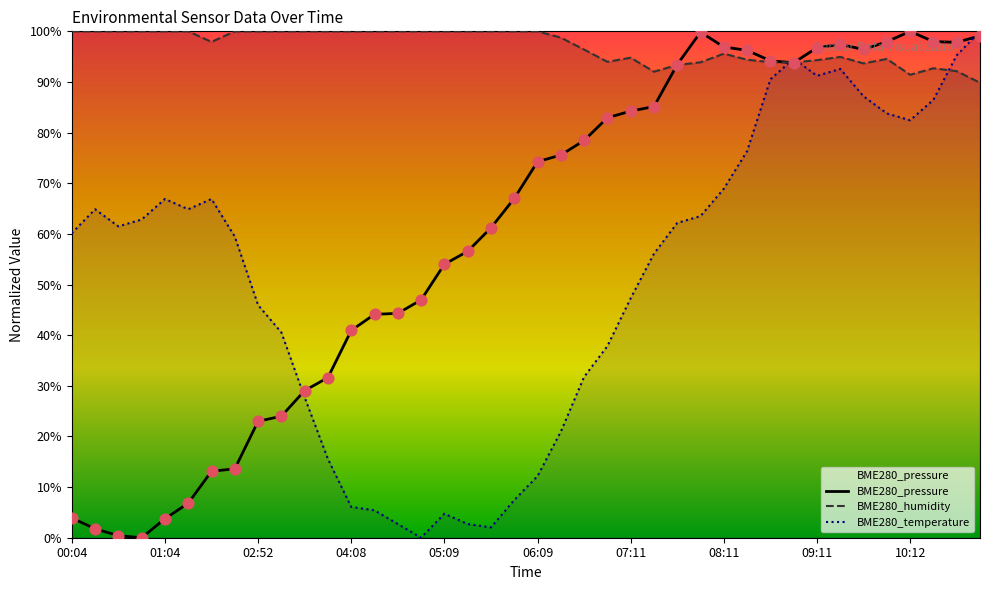

Is the value of BME280_humidity at 22 greater than the value of BME280_pressure at 37?

No